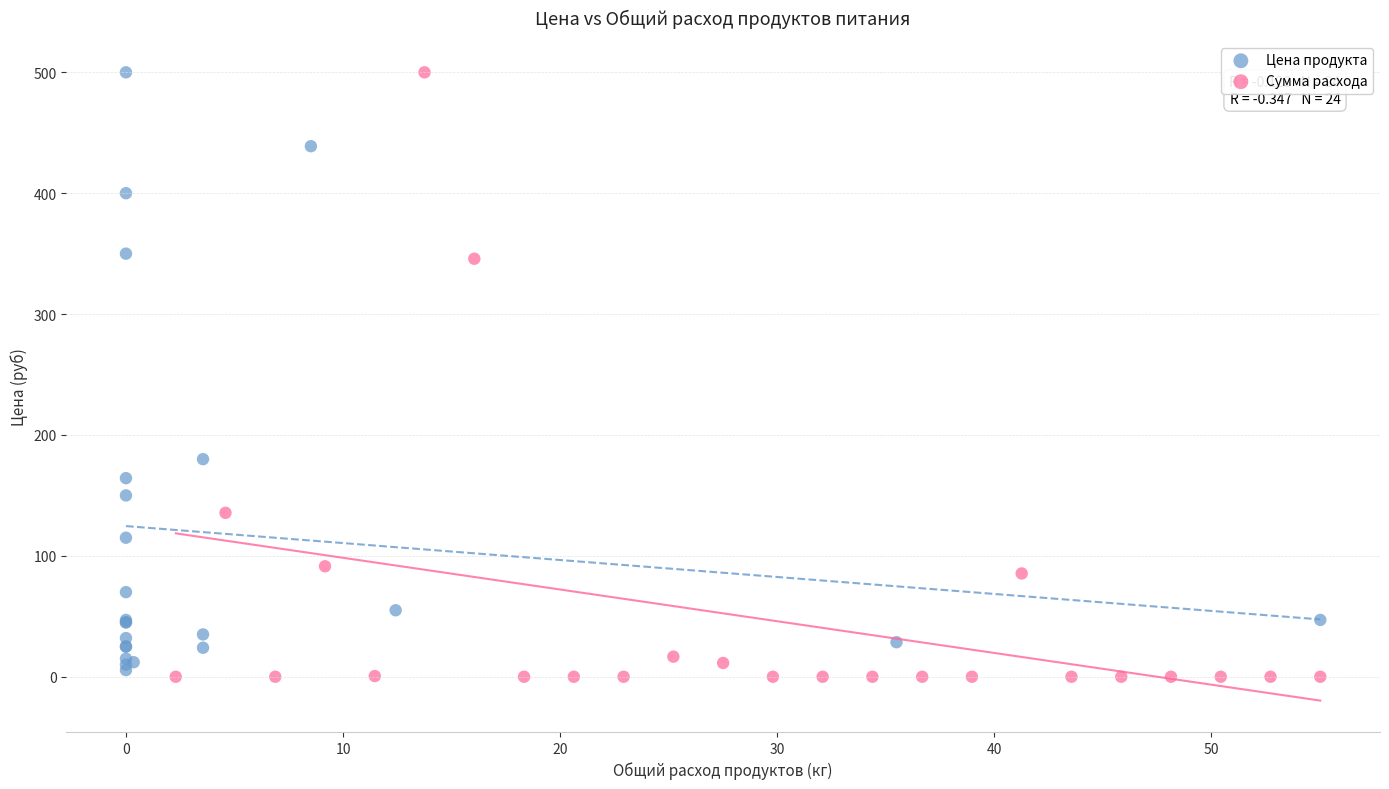

Which series has the largest Y range (max minus min)?

Сумма расхода